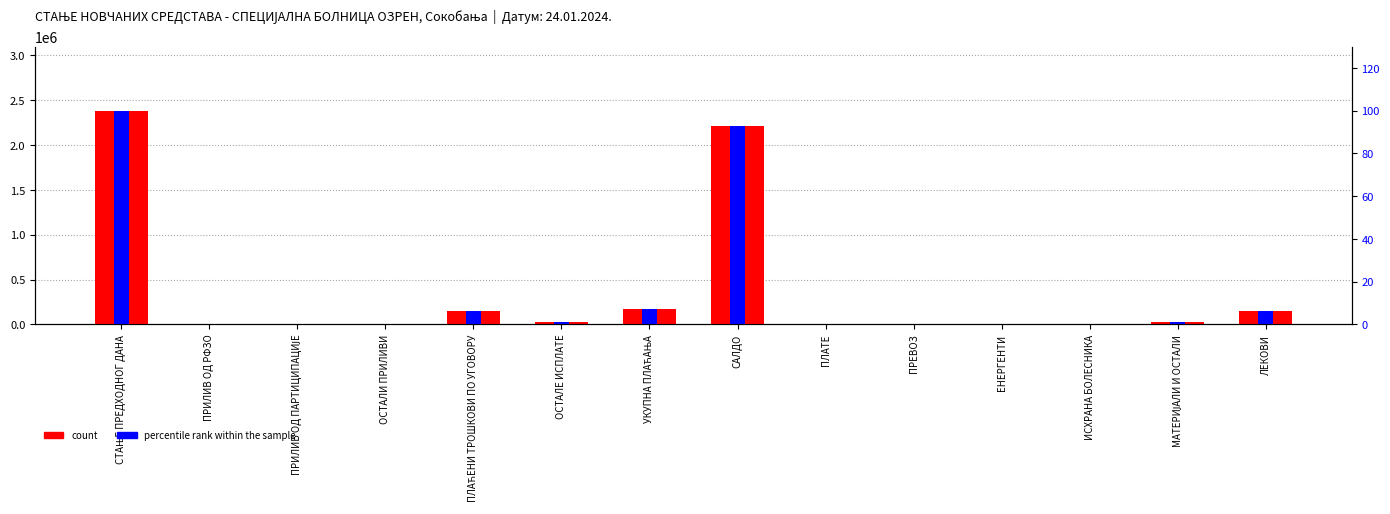

Reading right to left, extract all data points from this chart.

count: ЛЕКОВИ=147603.5	МАТЕРИЈАЛИ И ОСТАЛИ=25011.0	ИСХРАНА БОЛЕСНИКА=0.0	ЕНЕРГЕНТИ=0.0	ПРЕВОЗ=0.0	ПЛАТЕ=0.0	САЛДО=2210480.5	УКУПНА ПЛАЋАЊА=172614.5	ОСТАЛЕ ИСПЛАТЕ=25005.0	ПЛАЋЕНИ ТРОШКОВИ ПО УГОВОРУ=147609.5	ОСТАЛИ ПРИЛИВИ=0.0	ПРИЛИВ ОД ПАРТИЦИПАЦИЈЕ=0.0	ПРИЛИВ ОД РФЗО=0.0	СТАЊЕ ПРЕДХОДНОГ ДАНА=2383095.0
percentile rank within the sample: ЛЕКОВИ=6.2	МАТЕРИЈАЛИ И ОСТАЛИ=1.0	ИСХРАНА БОЛЕСНИКА=0.0	ЕНЕРГЕНТИ=0.0	ПРЕВОЗ=0.0	ПЛАТЕ=0.0	САЛДО=92.8	УКУПНА ПЛАЋАЊА=7.2	ОСТАЛЕ ИСПЛАТЕ=1.0	ПЛАЋЕНИ ТРОШКОВИ ПО УГОВОРУ=6.2	ОСТАЛИ ПРИЛИВИ=0.0	ПРИЛИВ ОД ПАРТИЦИПАЦИЈЕ=0.0	ПРИЛИВ ОД РФЗО=0.0	СТАЊЕ ПРЕДХОДНОГ ДАНА=100.0